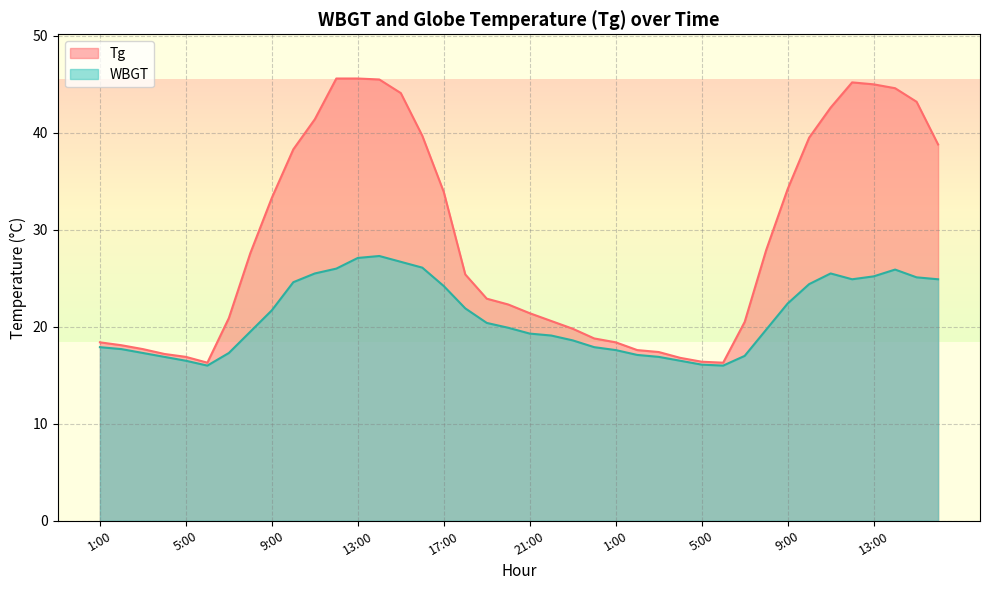

At which category does the chart reach its peak across all series?

12:00